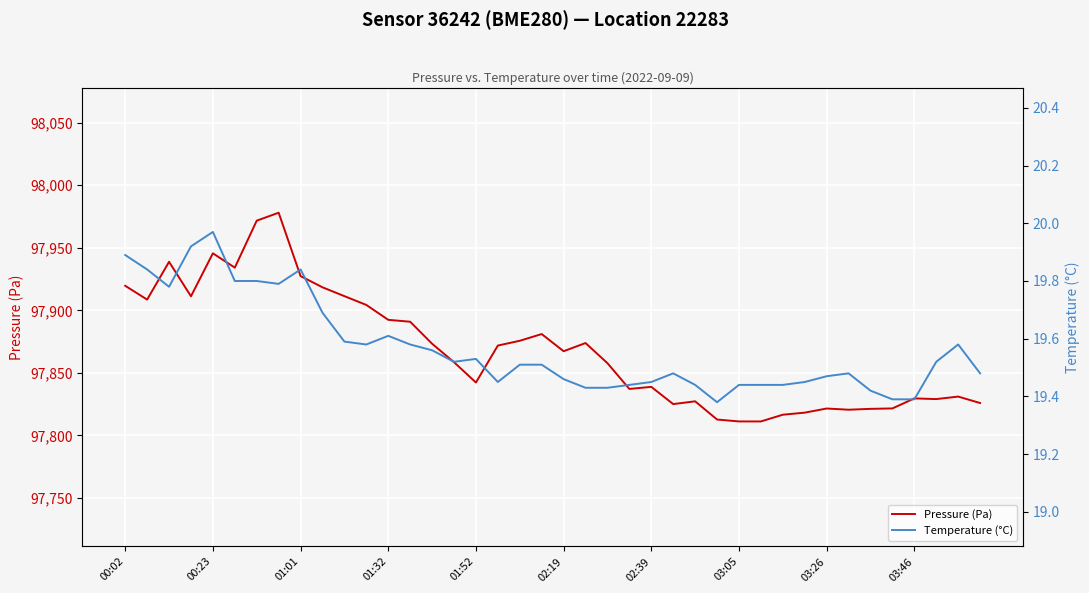

What is the lowest value of the Pressure (Pa) series?

97811.2